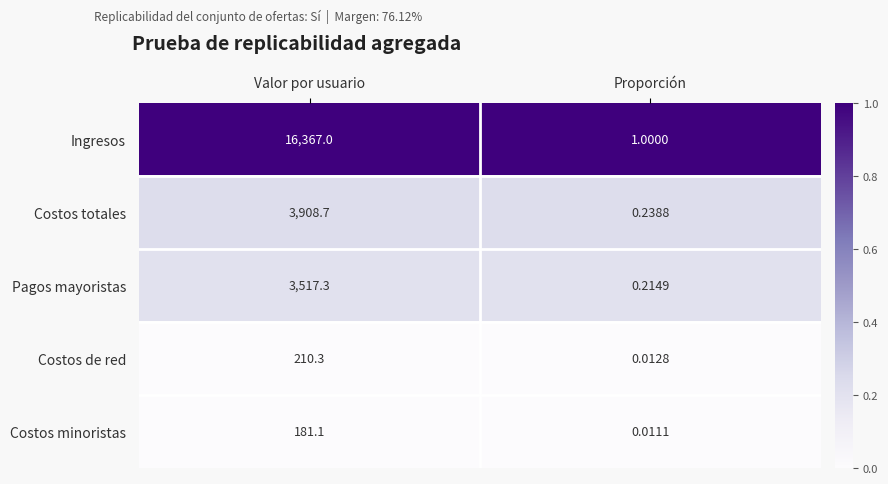

Which category has the highest value across all series?

Valor por usuario